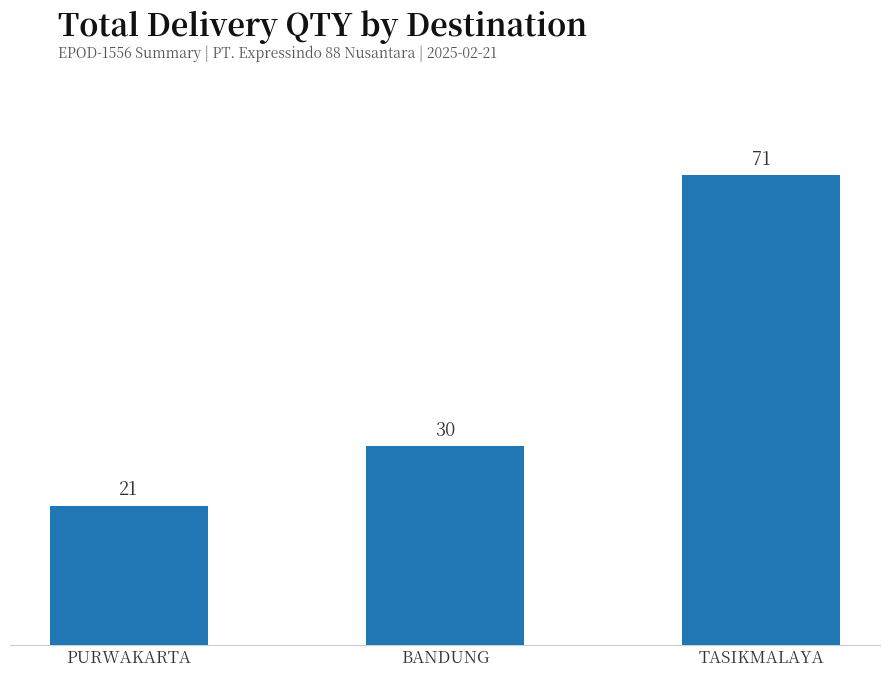

What is the maximum value shown in the chart?

71